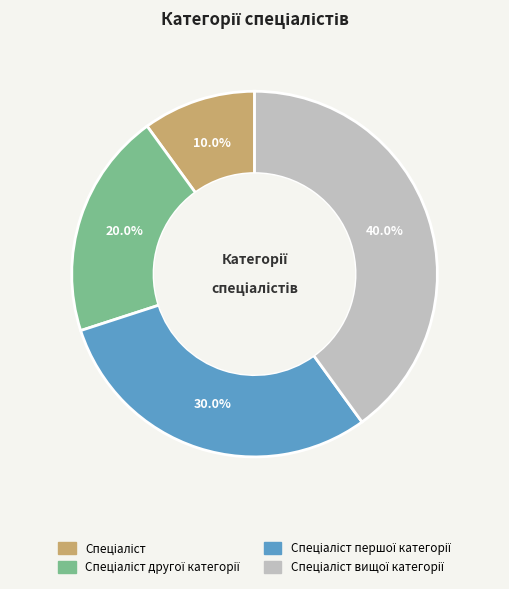

Is there any slice that represents more than half of the pie?

No